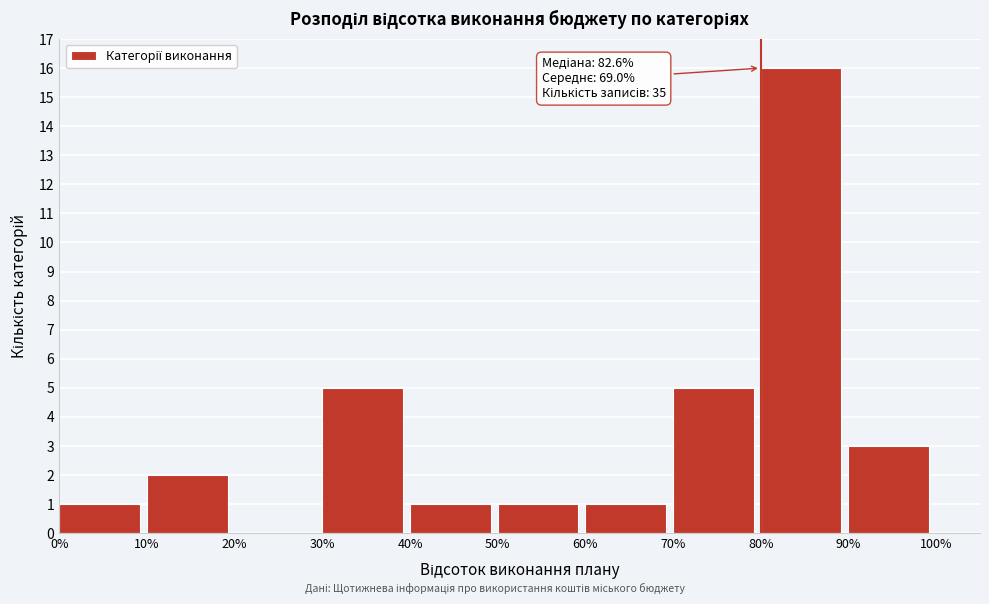

Which range on the x-axis has the tallest bar?

80% to 90%